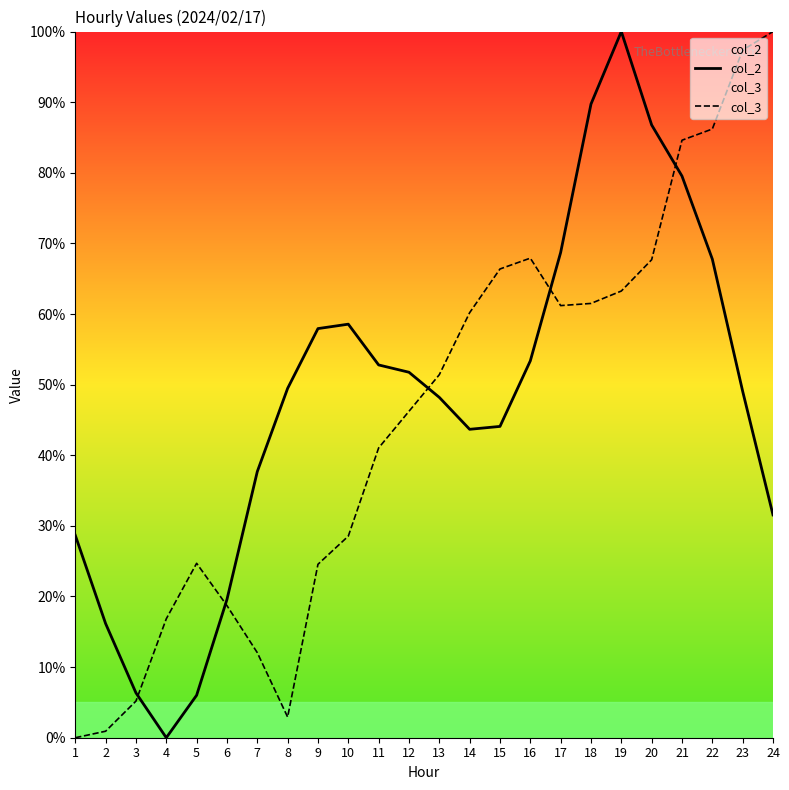

Rank the series at 6 from highest to lowest value.

col_2, col_3